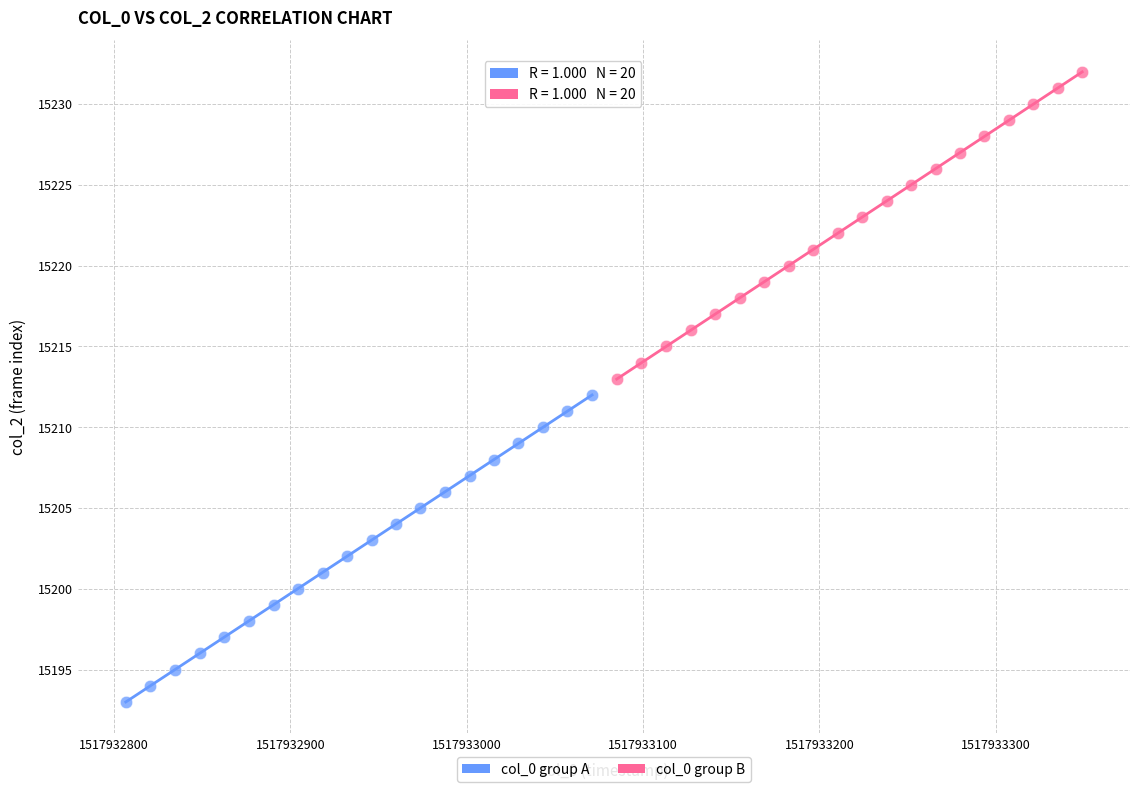

Which series contains the lowest Y value?

col_0 group A